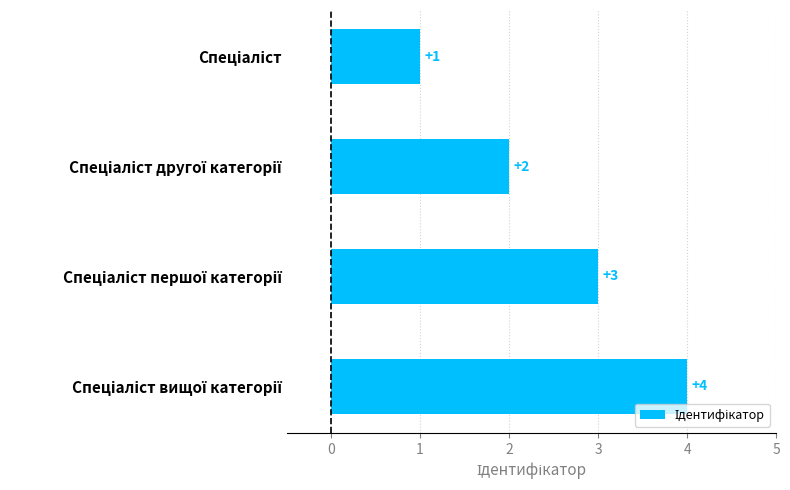

What is the difference between the maximum and minimum values?

3